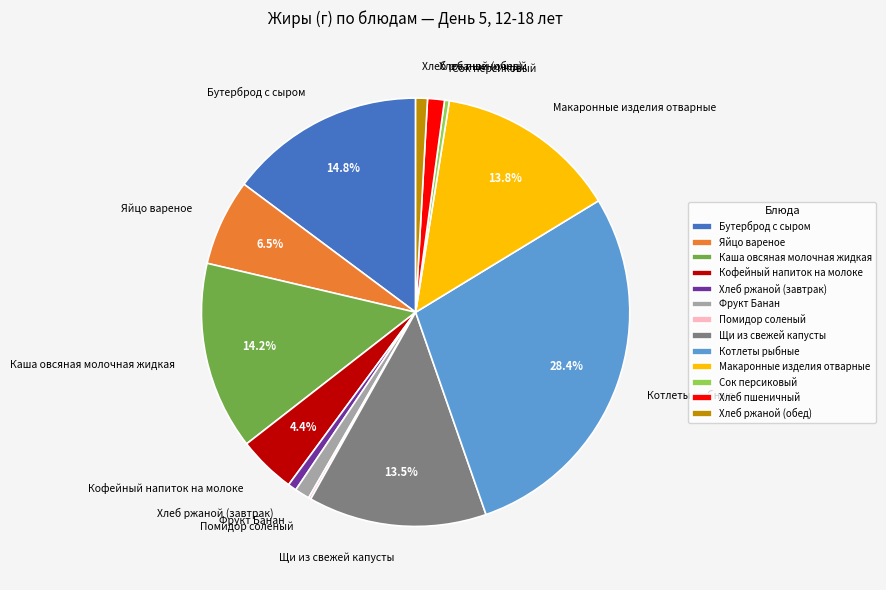

Which slice is the largest?

Котлеты рыбные